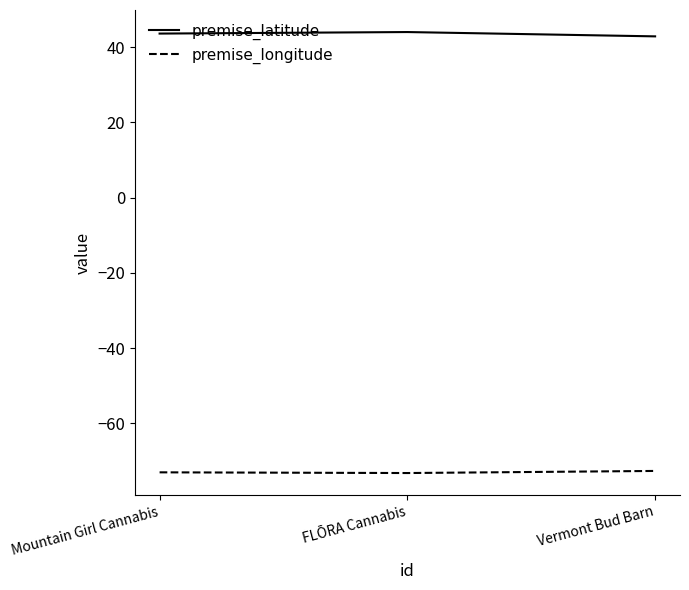

Rank the series by their average value, from highest to lowest.

premise_latitude, premise_longitude